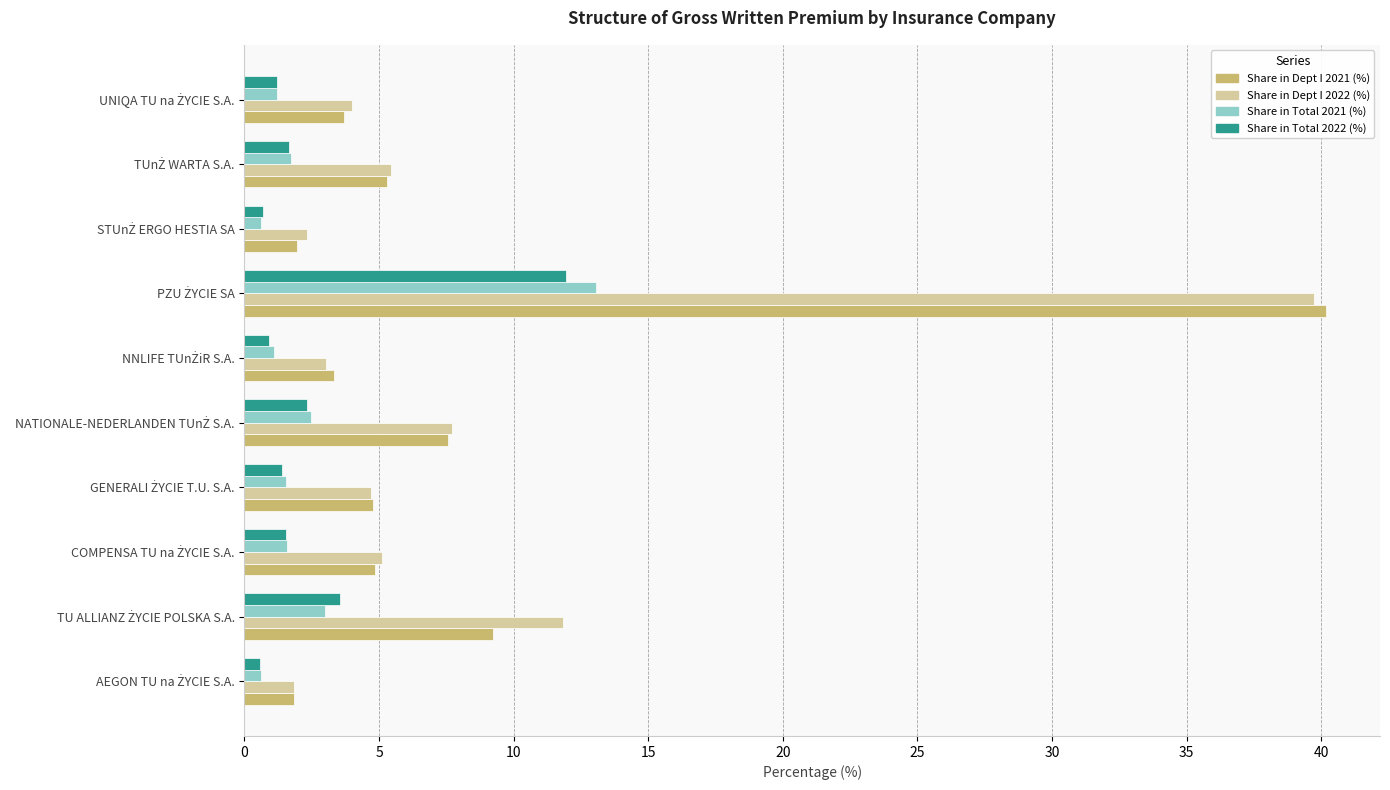

What is the difference between the second highest and second lowest values in the Share in Dept I 2022 (%) series?

9.5